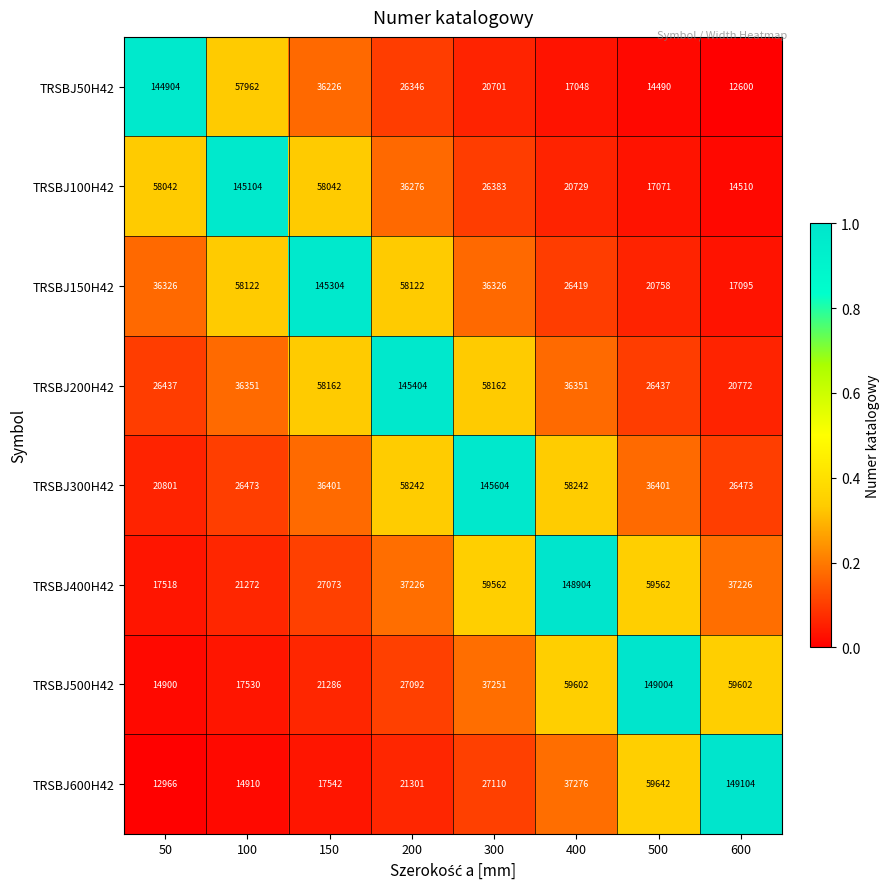

What is the difference between the maximum and second lowest values in the TRSBJ200H42 series?

118967